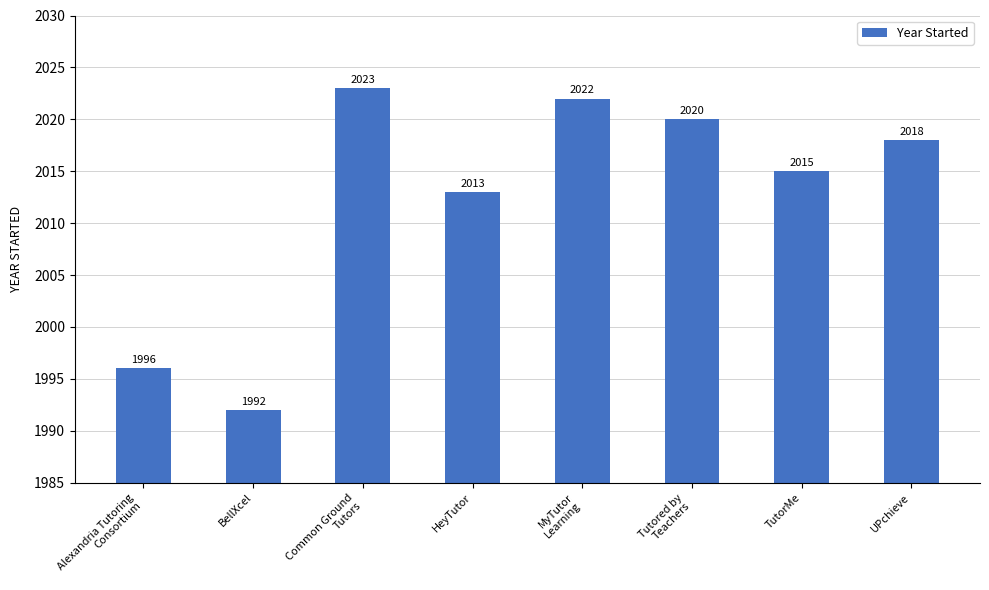

Reading left to right, what are all the values shown in this chart?

Alexandria Tutoring
Consortium=1996	BellXcel=1992	Common Ground
Tutors=2023	HeyTutor=2013	MyTutor
Learning=2022	Tutored by
Teachers=2020	TutorMe=2015	UPchieve=2018